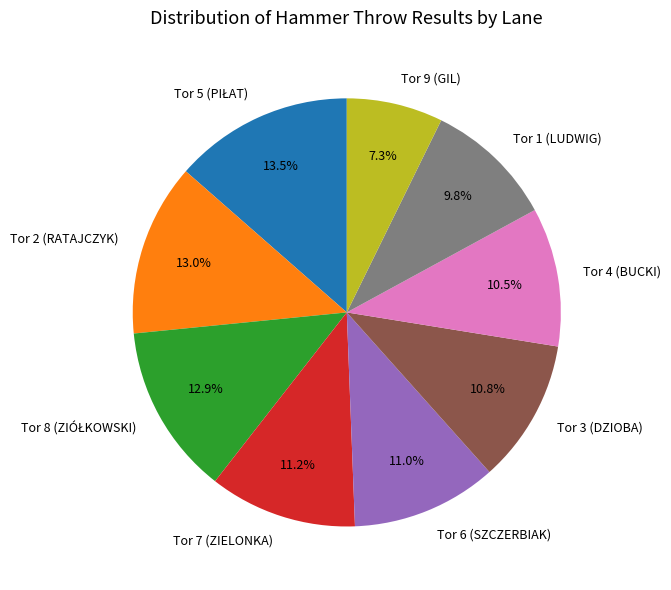

What portion of the pie excludes Tor 9 (GIL)?

92.7%